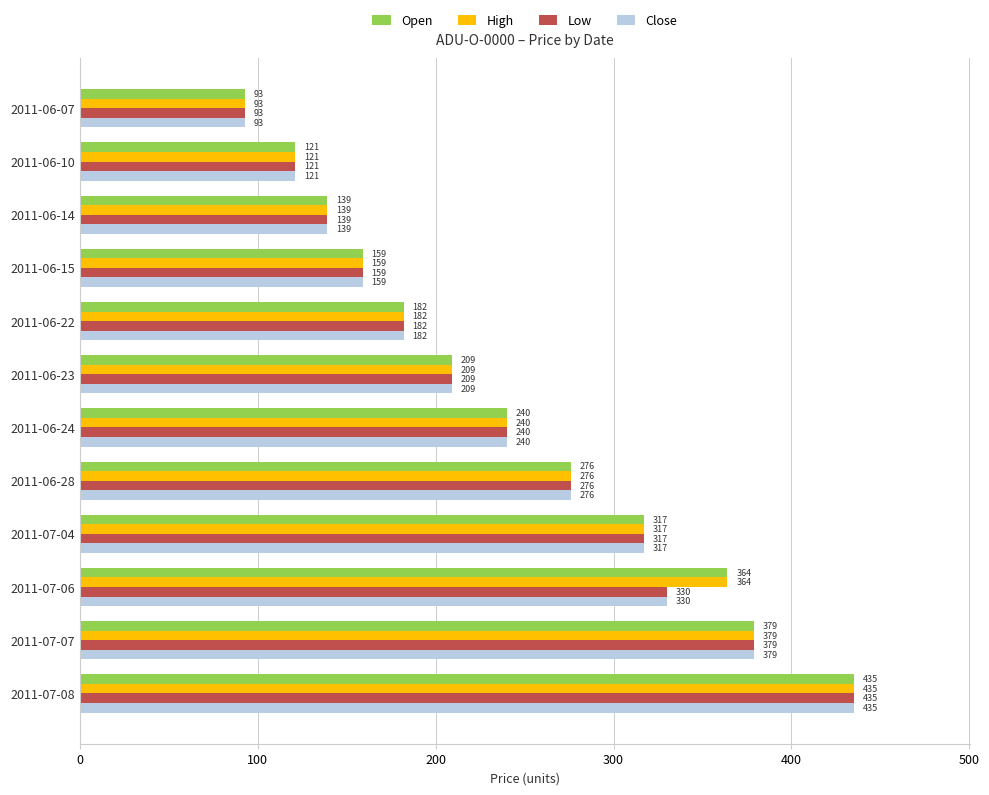

What is the minimum value for High?

93